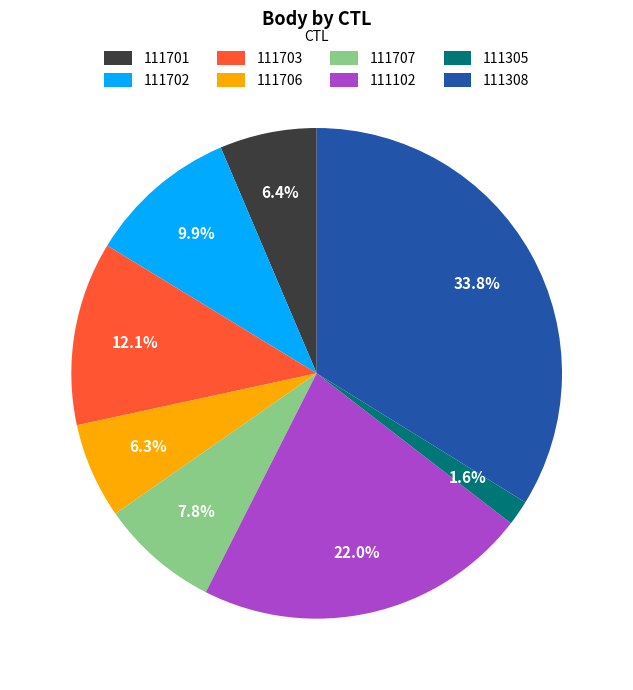

To the nearest percent, what is the combined percentage of 111702 and 111305?

12%